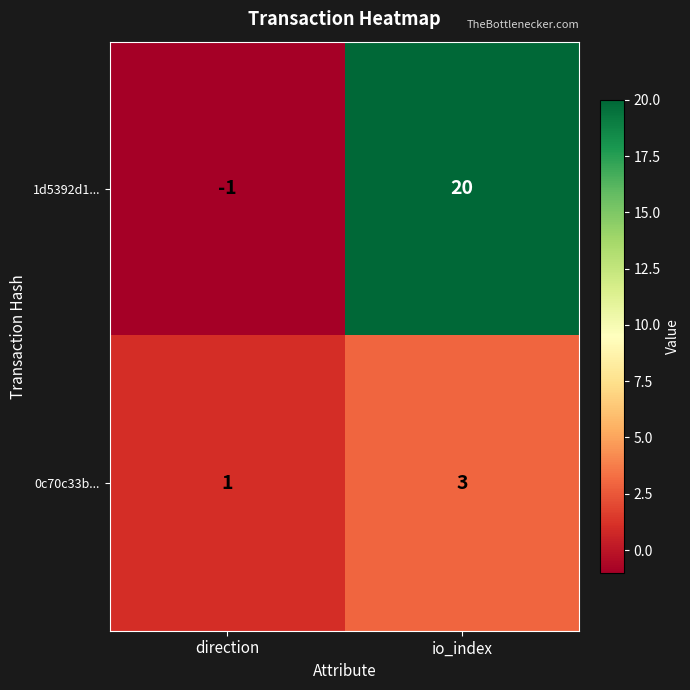

Between direction and io_index, which series saw the biggest shift?

1d5392d1...